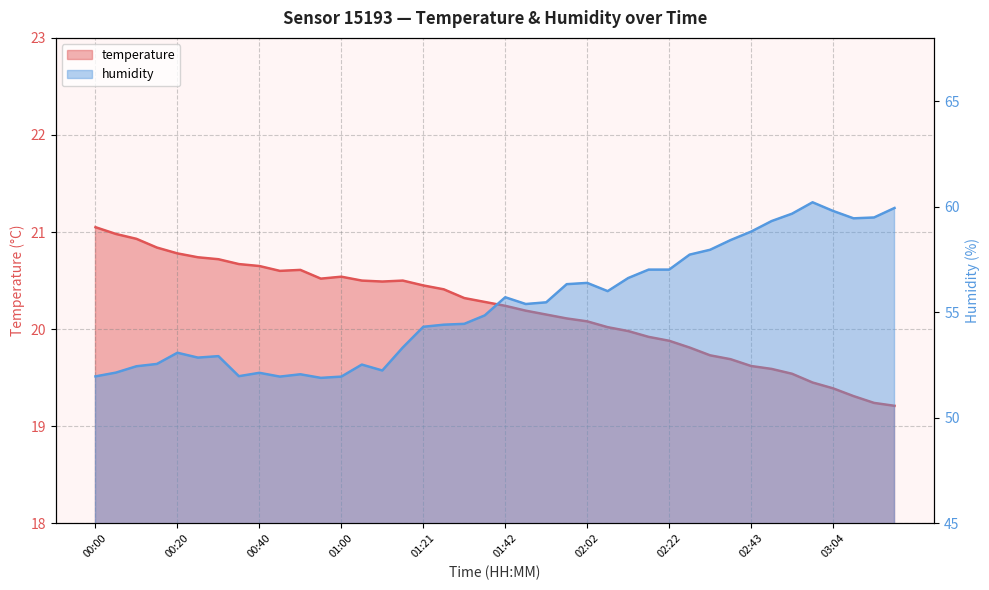

What is the label of the 32nd point from the right?

00:40